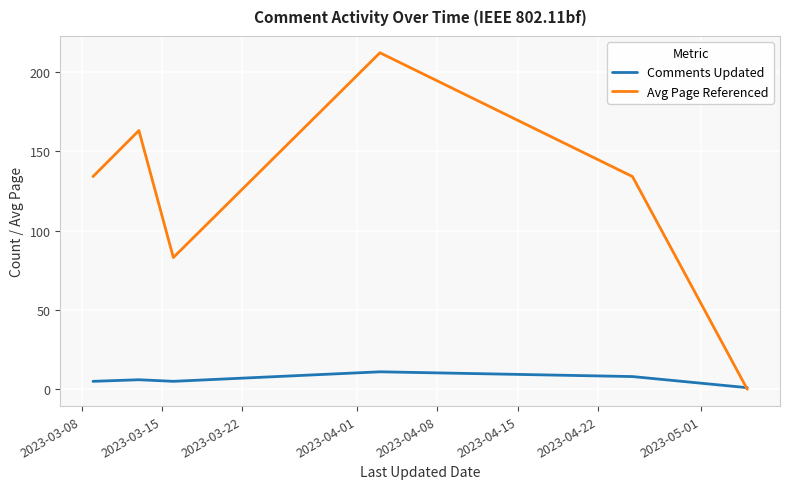

Reading left to right, what are all the values shown in this chart?

Comments Updated: 5	6	5	11	8	1
Avg Page Referenced: 134	163	83	212	134	0